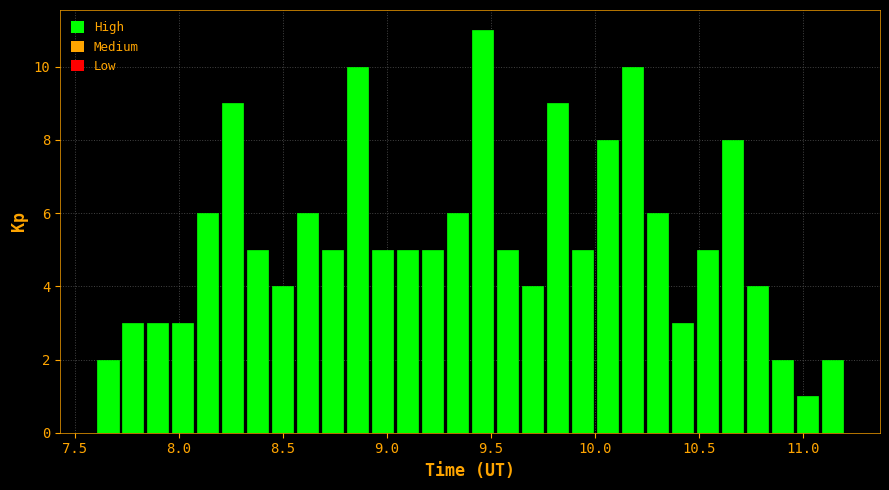

Around what value on the x-axis is the tallest bar? Give the approximate position of its centre, as read against the axis.

9.45